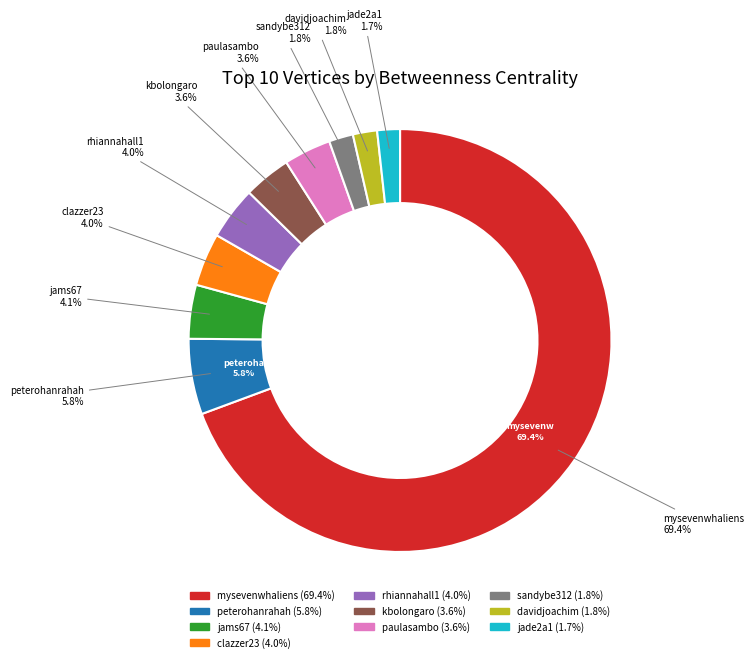

Count the number of slices in the pie.

10